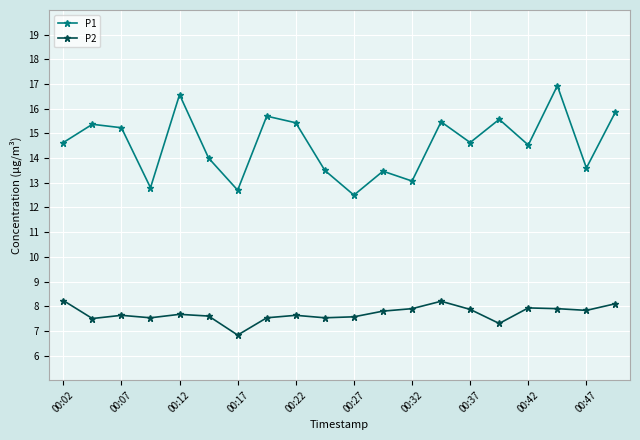

What is the minimum value for P1?

12.5